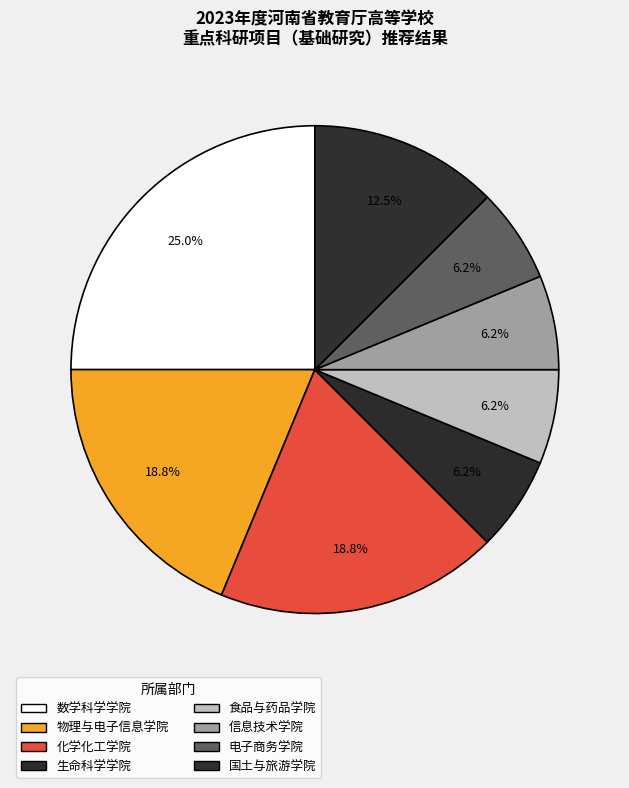

The 食品与药品学院 slice represents 6% of the pie. True or false?

True